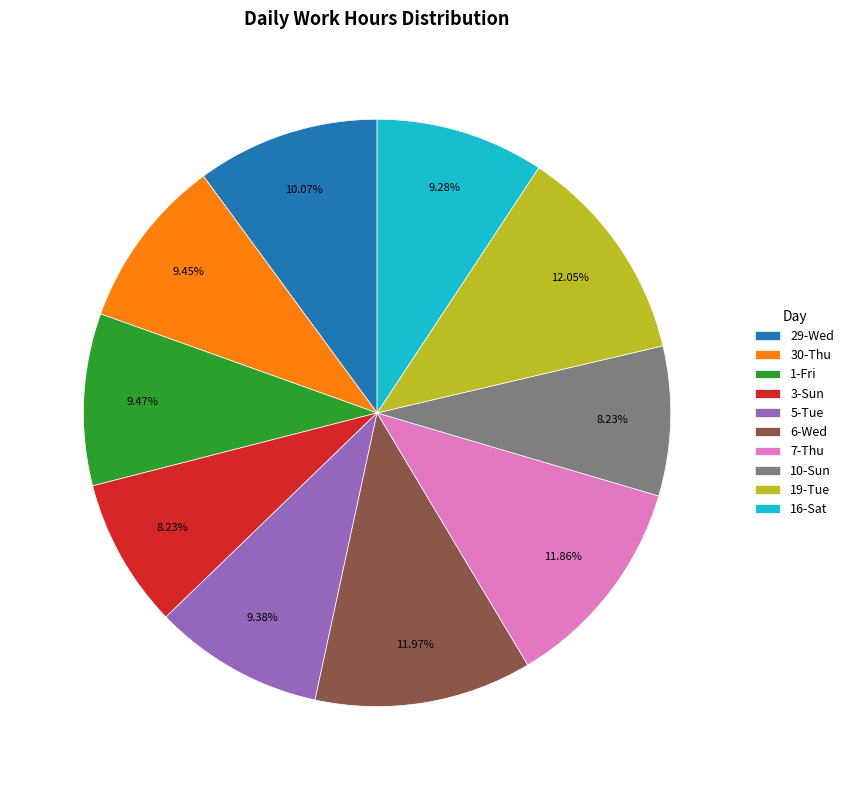

How many segments does this pie chart have?

10